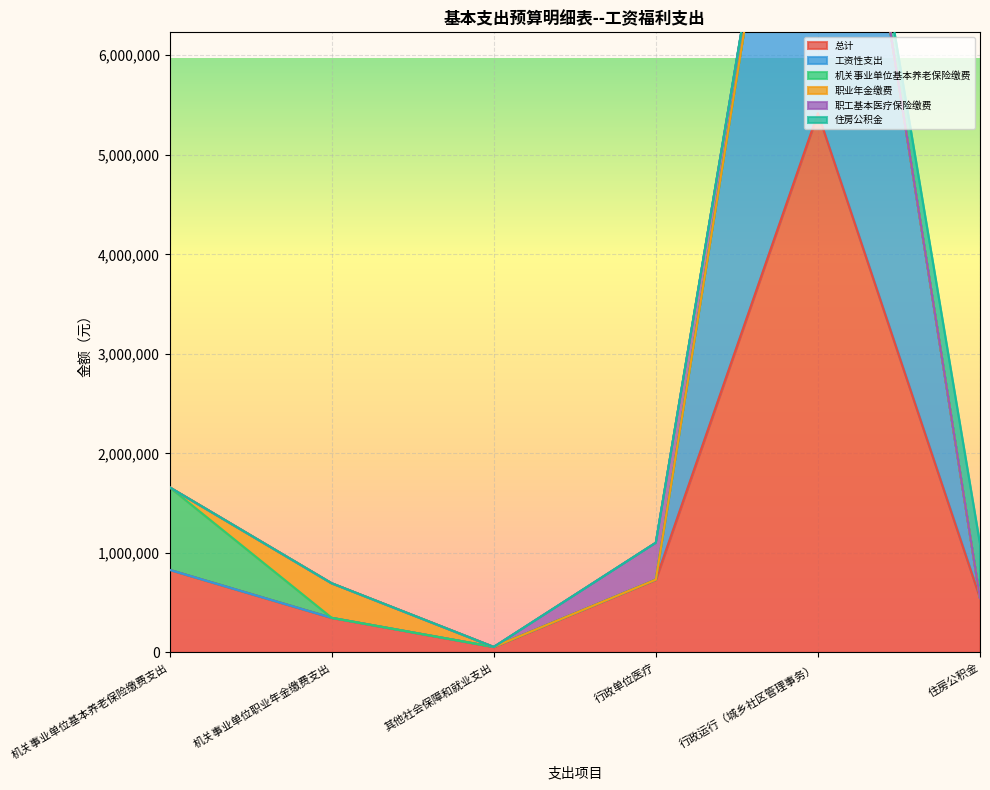

True or false: 机关事业单位基本养老保险缴费 and 职工基本医疗保险缴费 intersect in this chart.

False